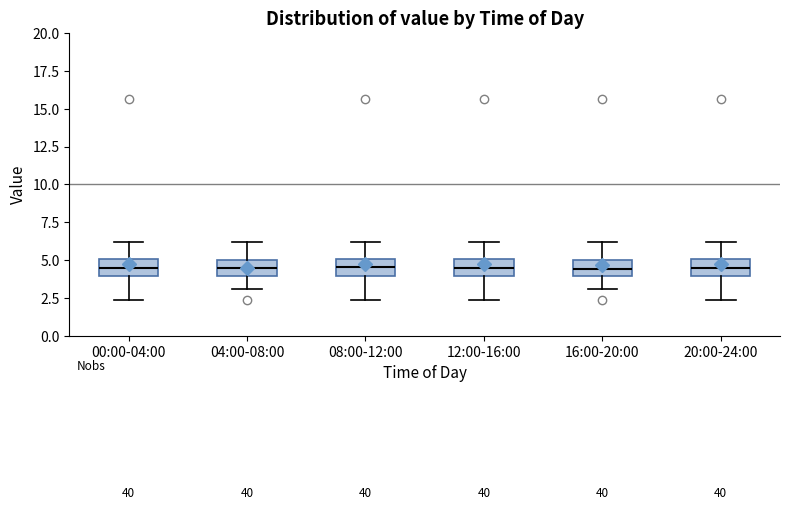

Where does the upper whisker of the box for 16:00-20:00 end on the y-axis? The values are not printed on the chart, so give them approximately, as read against the axis.

6.0